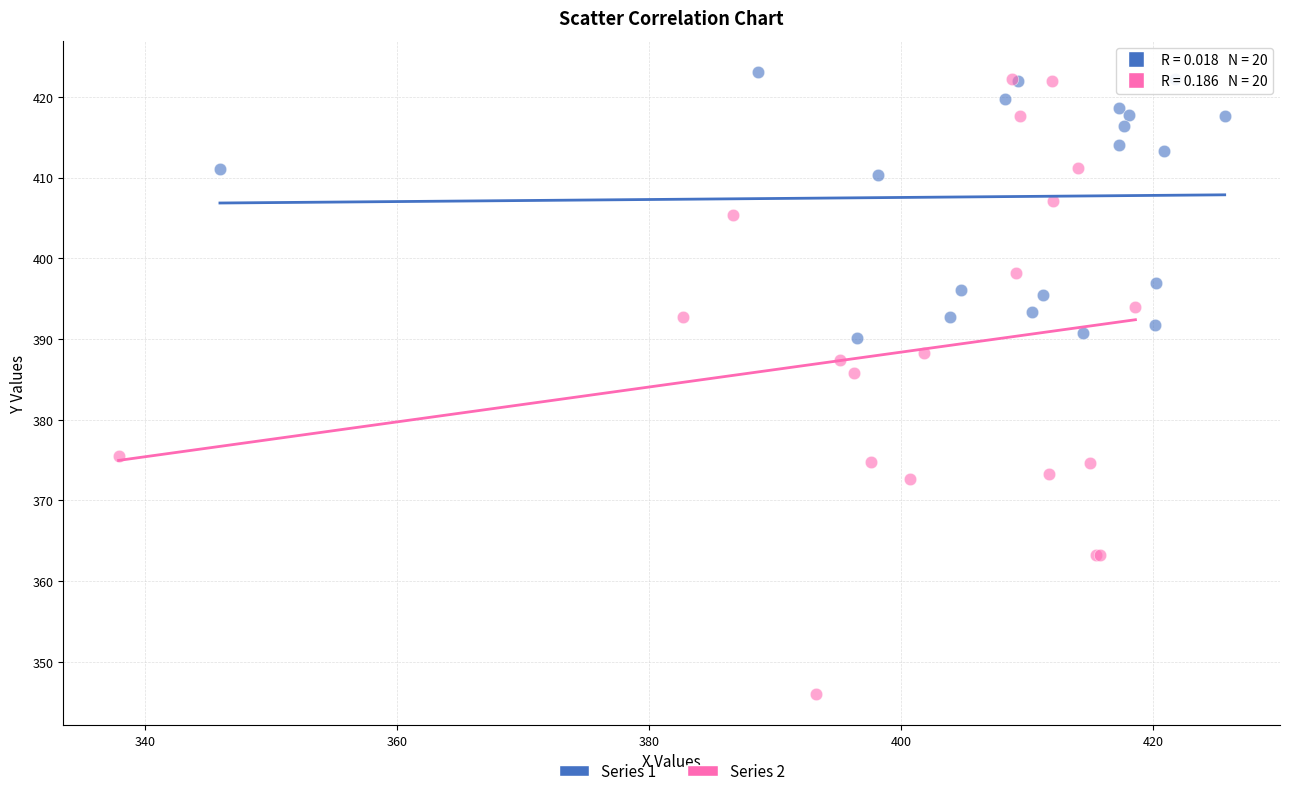

Which series has the largest Y range (max minus min)?

Series 2